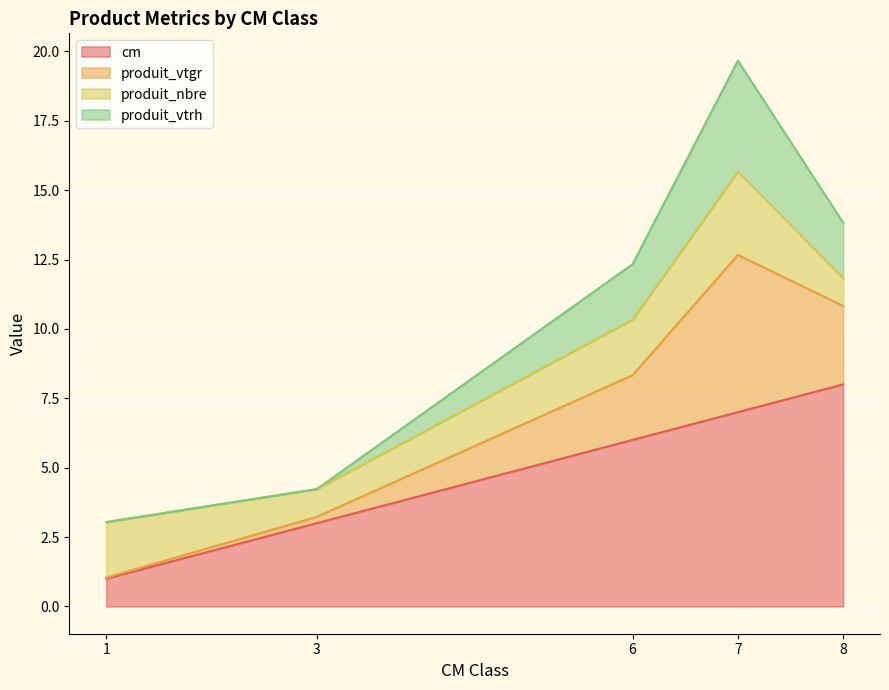

What is the minimum value for cm?

1.0